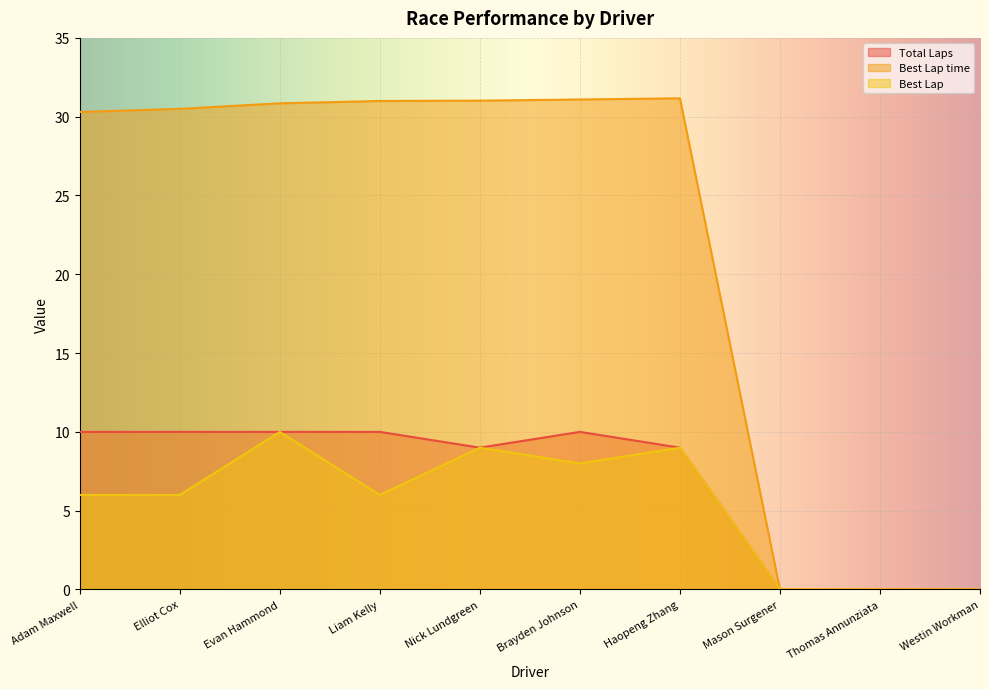

How many interior local peaks does the Best Lap time series have?

1